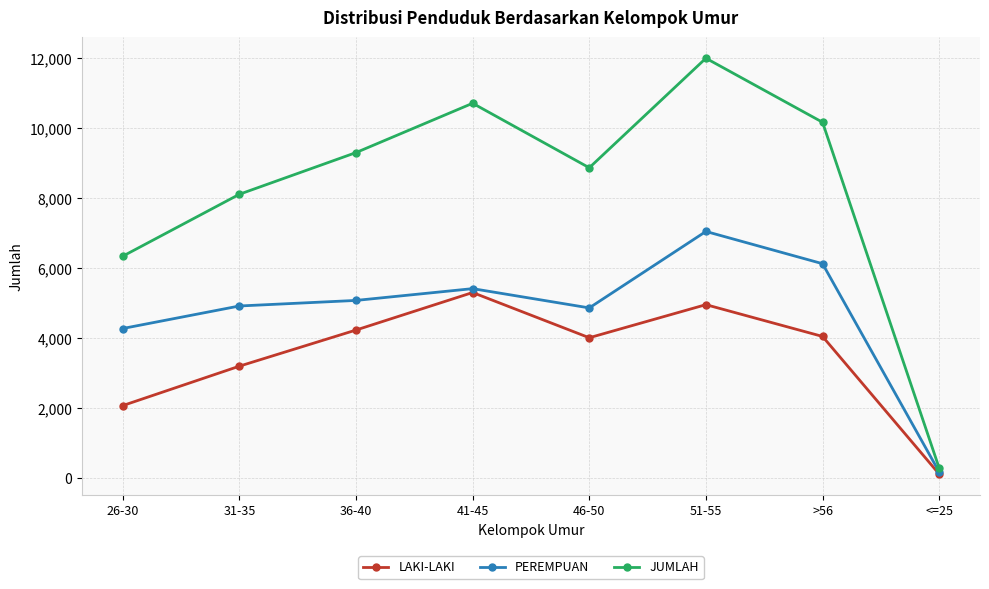

In JUMLAH, how many points are lower than both neighbors (excluding endpoints)?

1